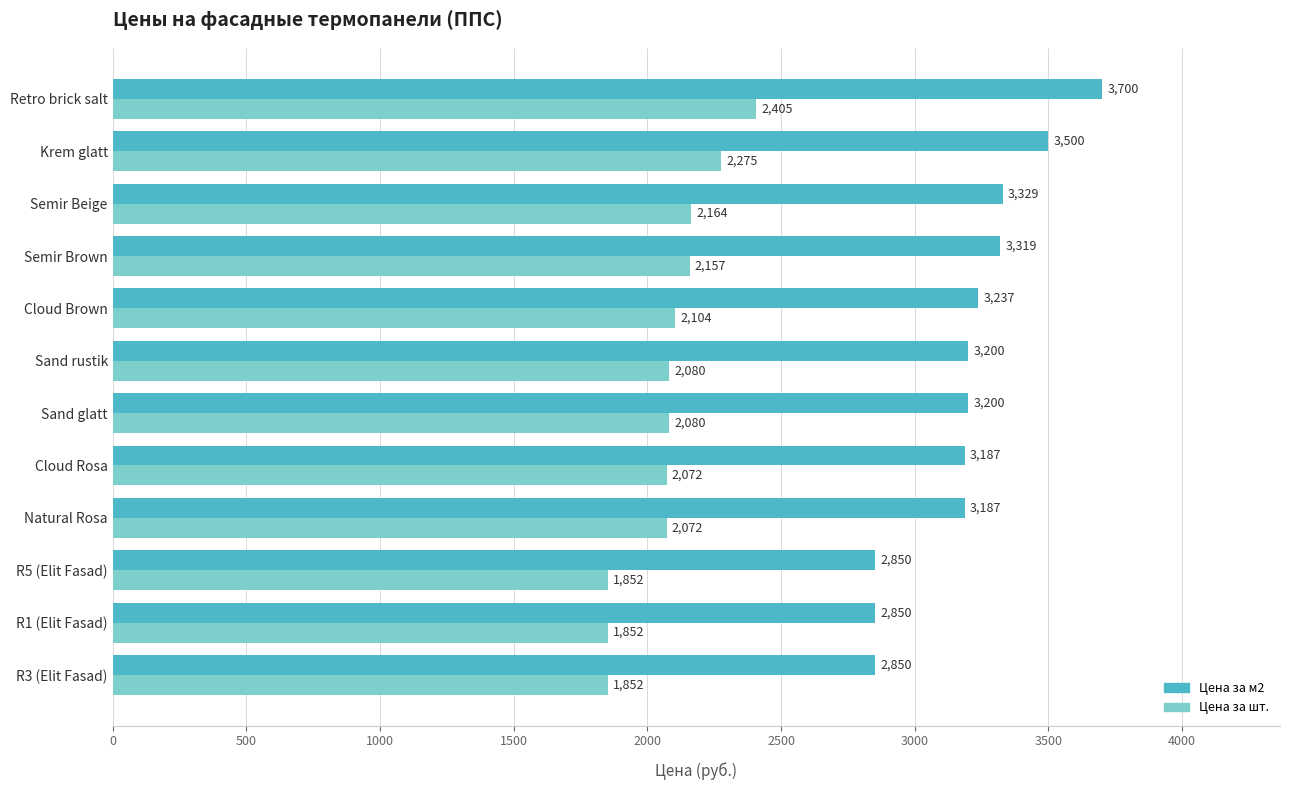

Which series has the widest spread of values?

Цена за м2